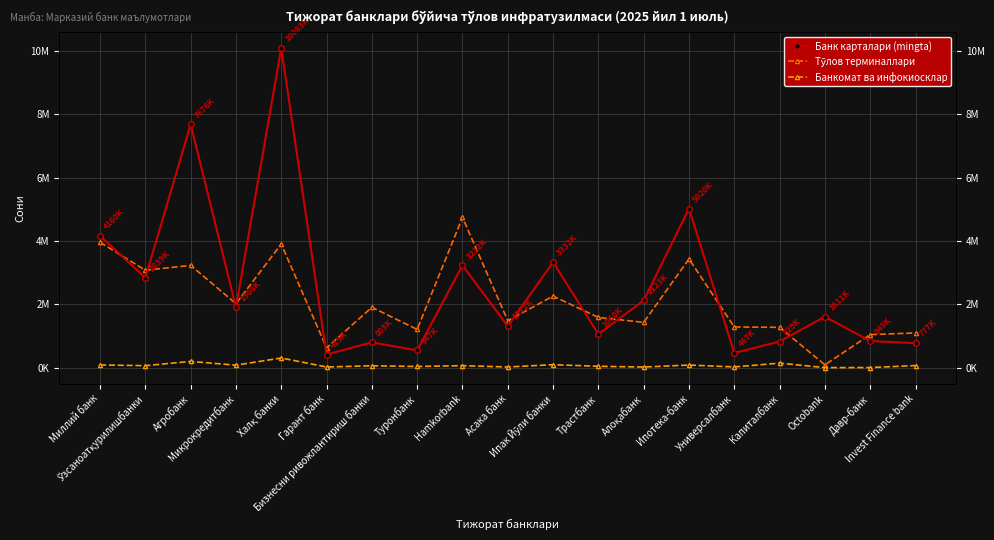

What are all the series names shown in the legend?

Банк карталари (mingta), Тўлов терминаллари, Банкомат ва инфокиосклар